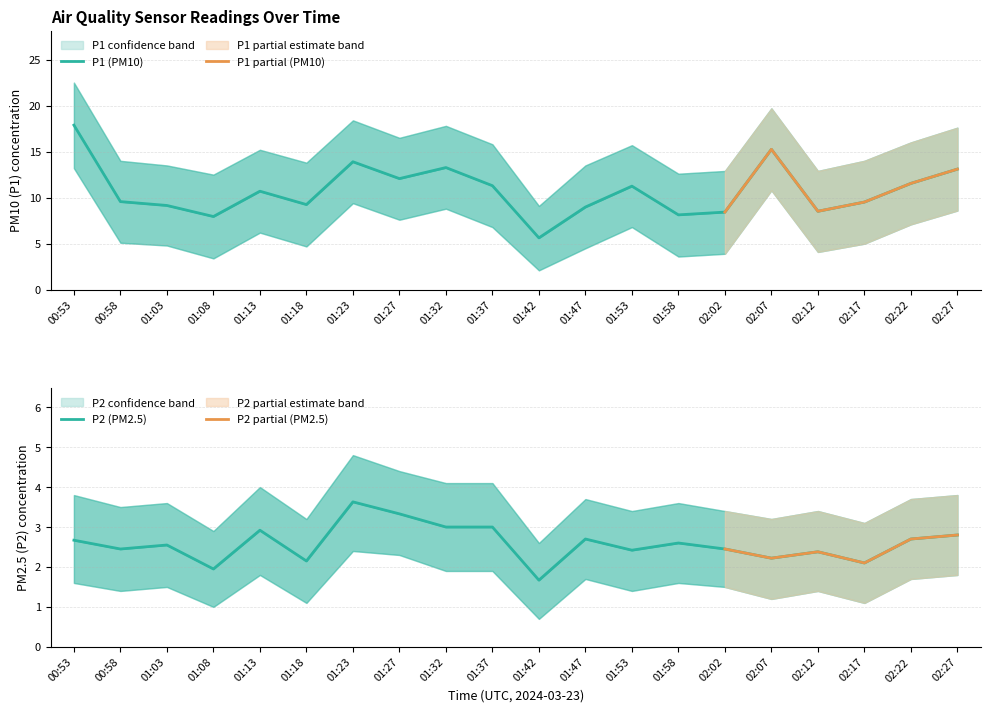

Reading left to right, extract all data points from this chart.

P1: 00:53=17.9	00:58=9.6	01:03=9.2	01:08=8.0	01:13=10.7	01:18=9.2	01:23=13.9	01:27=12.1	01:32=13.3	01:37=11.3	01:42=5.6	01:47=9.0	01:53=11.2	01:58=8.1	02:02=8.4	02:07=15.2	02:12=8.5	02:17=9.5	02:22=11.6	02:27=13.1
P2: 00:53=2.7	00:58=2.5	01:03=2.5	01:08=1.9	01:13=2.9	01:18=2.1	01:23=3.6	01:27=3.3	01:32=3.0	01:37=3.0	01:42=1.7	01:47=2.7	01:53=2.4	01:58=2.6	02:02=2.5	02:07=2.2	02:12=2.4	02:17=2.1	02:22=2.7	02:27=2.8